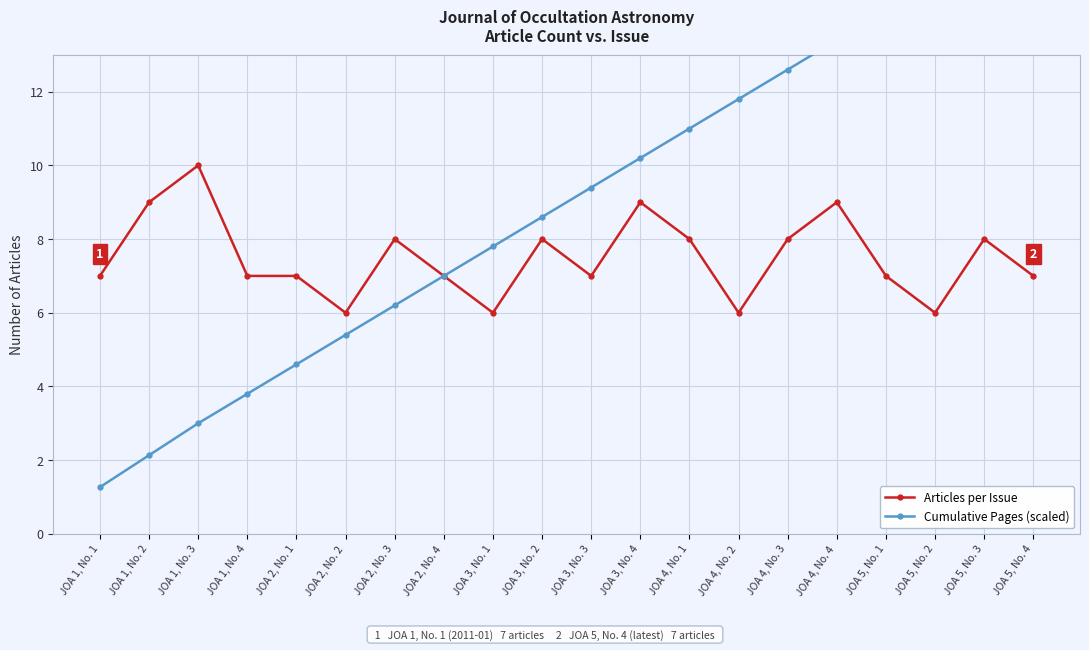

Reading right to left, transcribe all the data shown in this chart.

Articles per Issue: 7.0	8.0	6.0	7.0	9.0	8.0	6.0	8.0	9.0	7.0	8.0	6.0	7.0	8.0	6.0	7.0	7.0	10.0	9.0	7.0
Cumulative Pages (scaled): 16.6	15.8	15.0	14.2	13.4	12.6	11.8	11.0	10.2	9.4	8.6	7.8	7.0	6.2	5.4	4.6	3.8	3.0	2.1	1.3